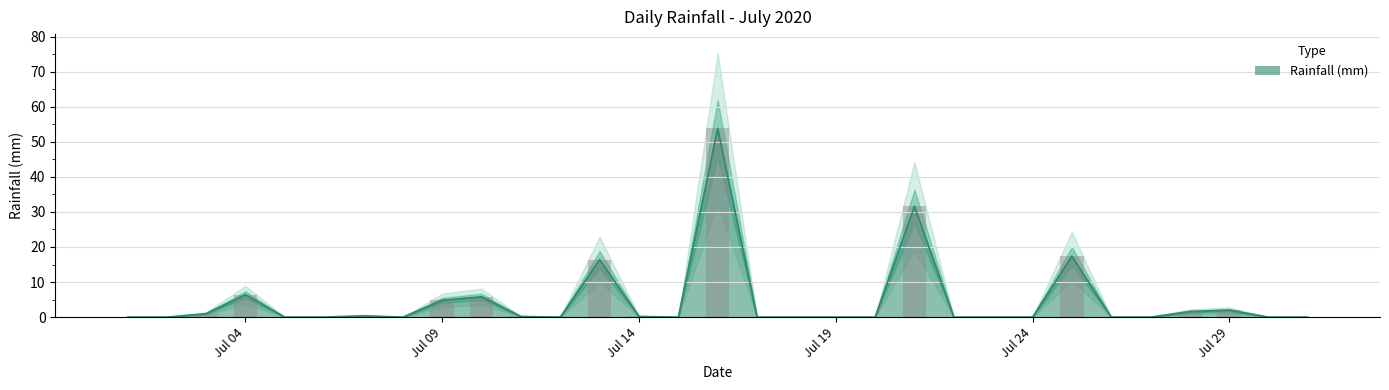

How many data points does each series have?

31